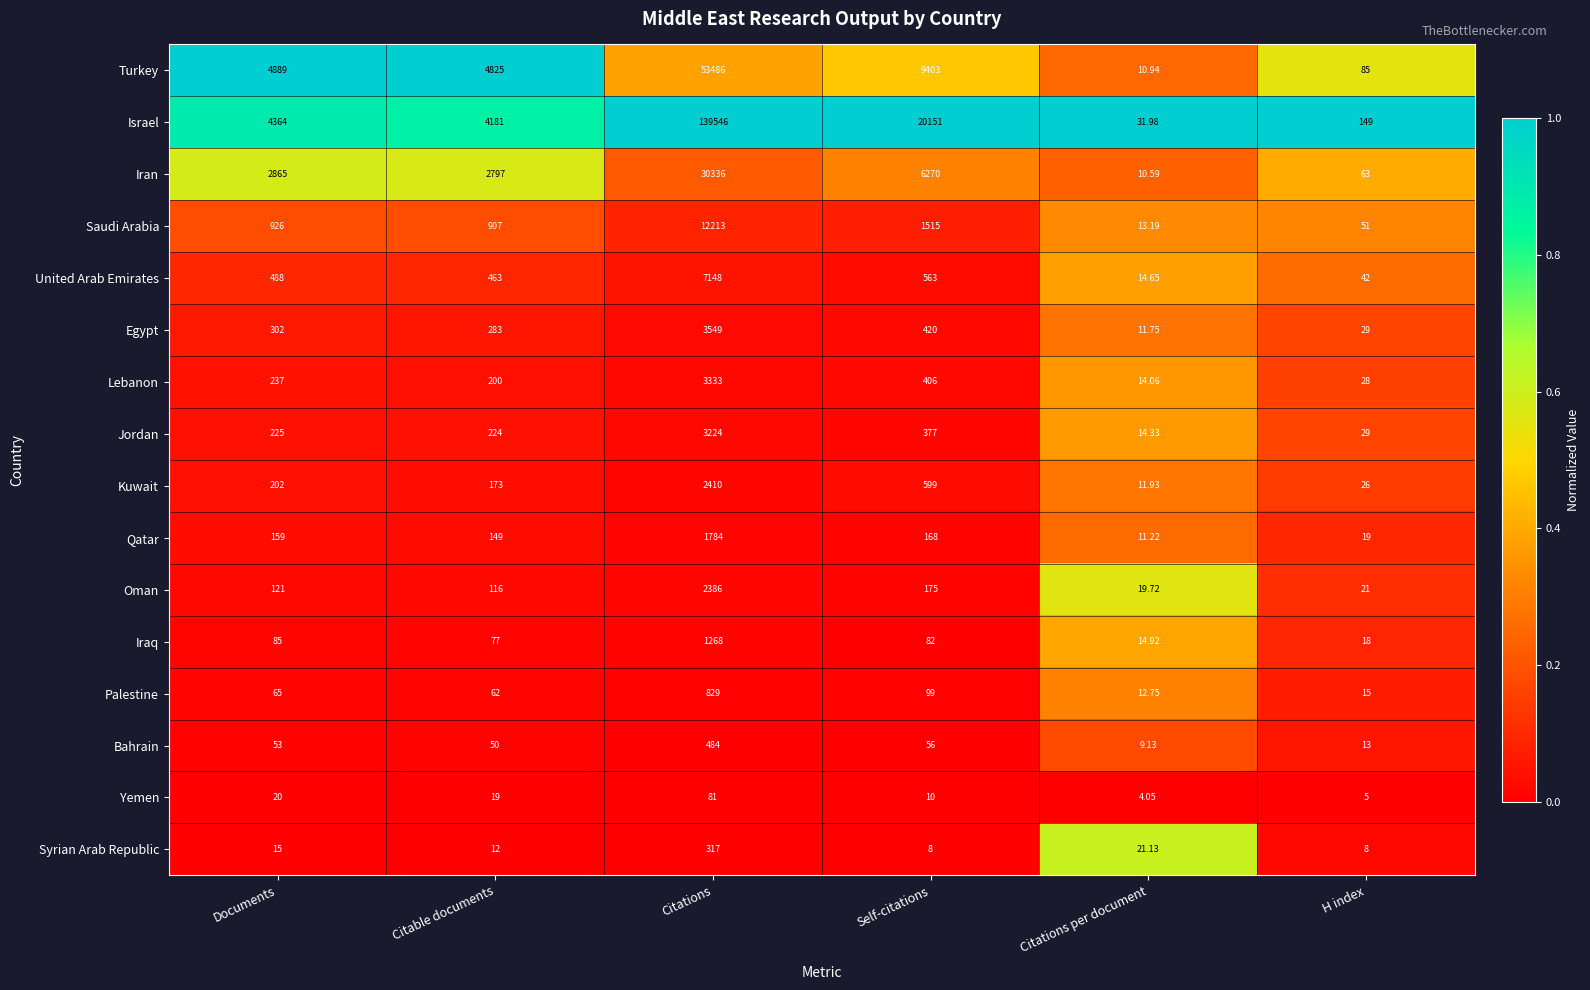

Where is Israel nearest to the value 69788?

Self-citations